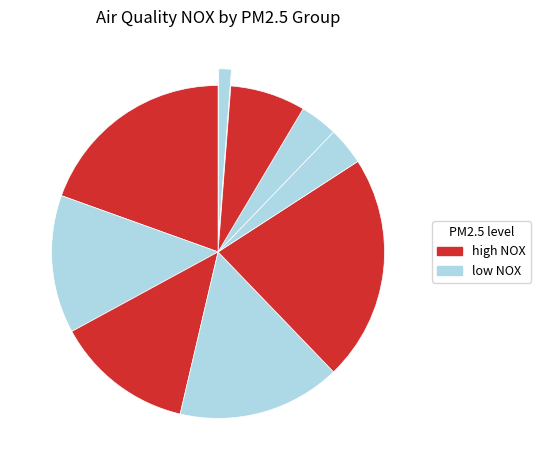

Count the number of slices in the pie.

9